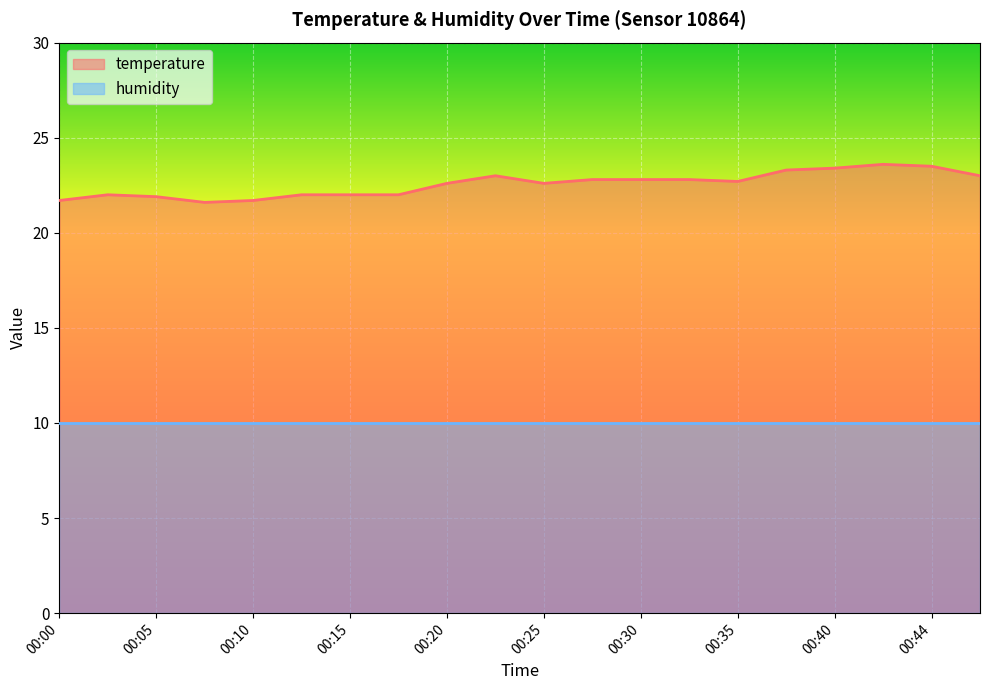

How many values exceed 22?

12